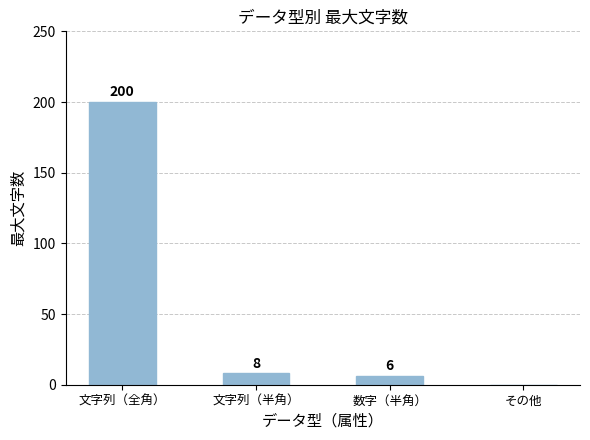

True or false: the data shows 6 at 数字（半角）.

True